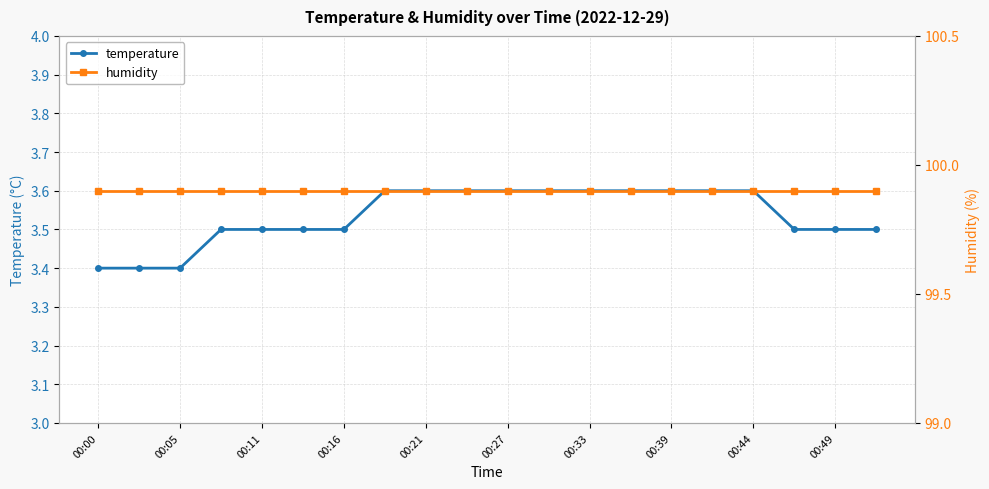

True or false: humidity has more than 0 points higher than both neighbors.

False